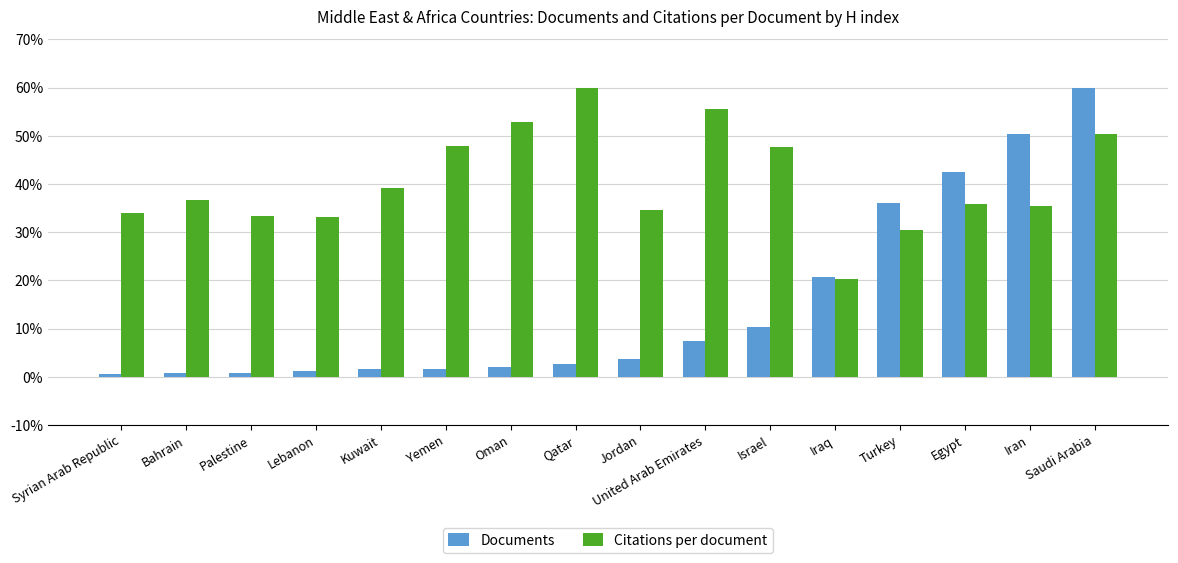

What is the difference between the Citations per document values at Egypt and Israel?

11.8